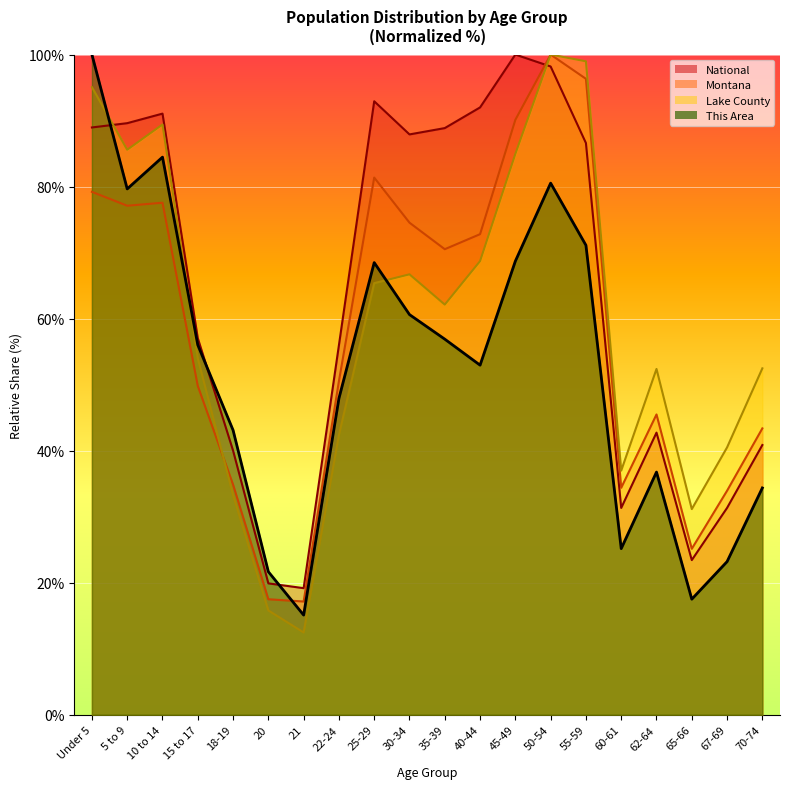

In This Area, how many points are higher than both neighbors (excluding endpoints)?

4